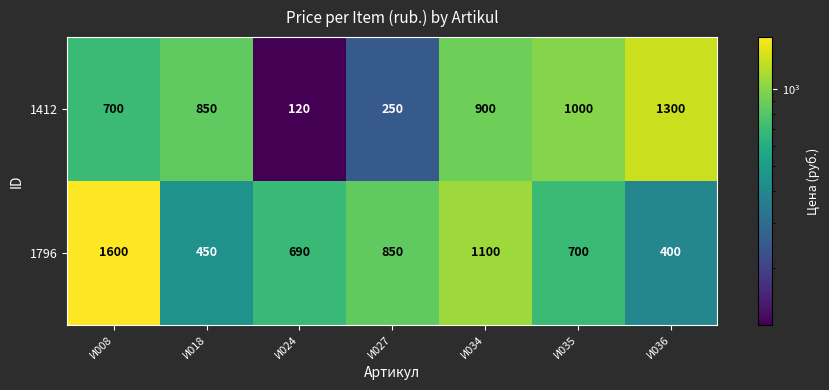

Between И024 and И036, which series saw the biggest shift?

1412